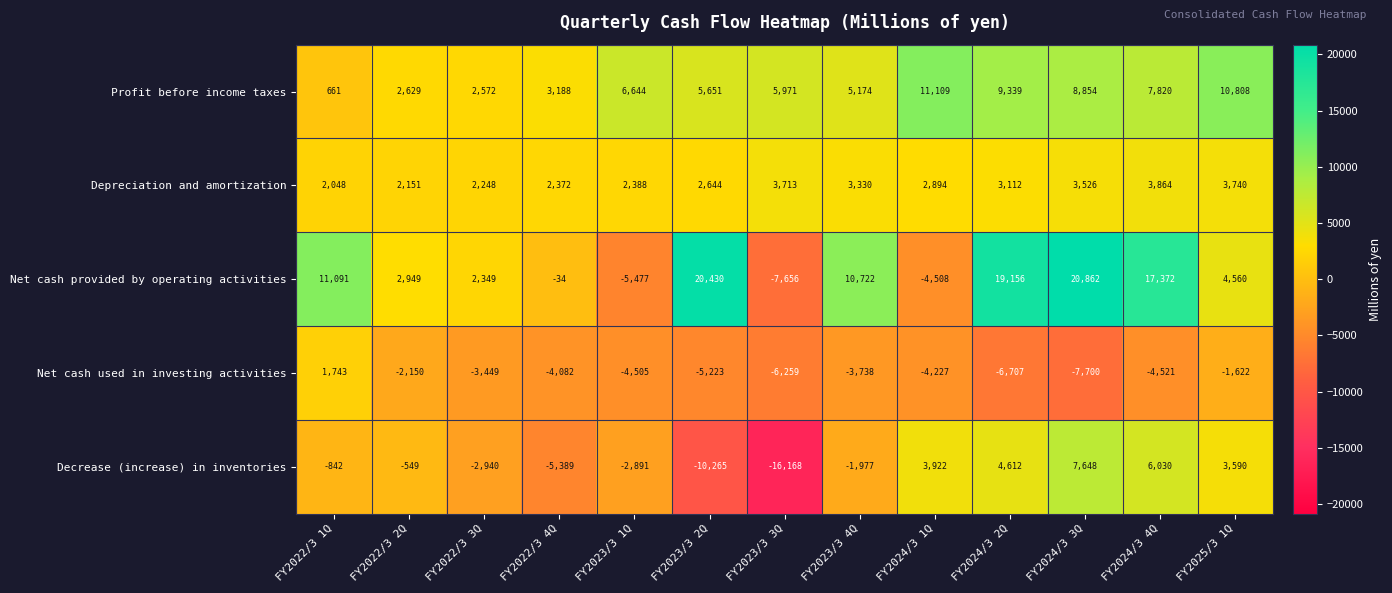

What is the sum of the Decrease (increase) in inventories values at FY2025/3 1Q and FY2023/3 4Q?

1613